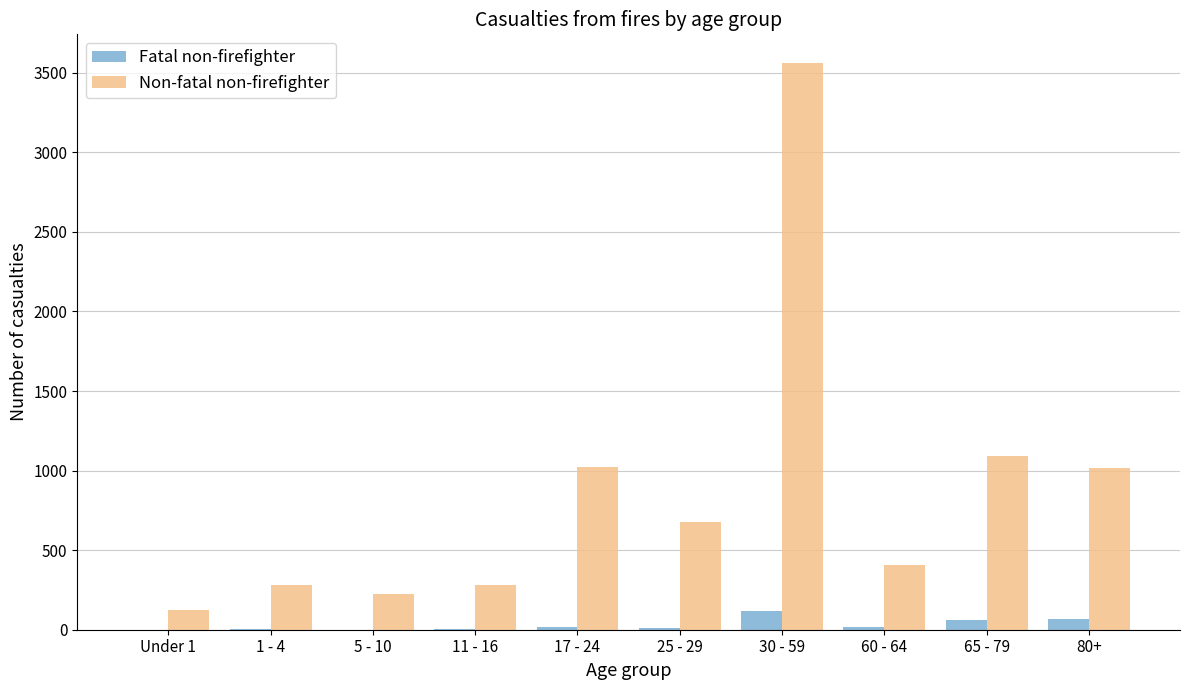

True or false: Non-fatal non-firefighter has a value of 84 at 5 - 10.

False